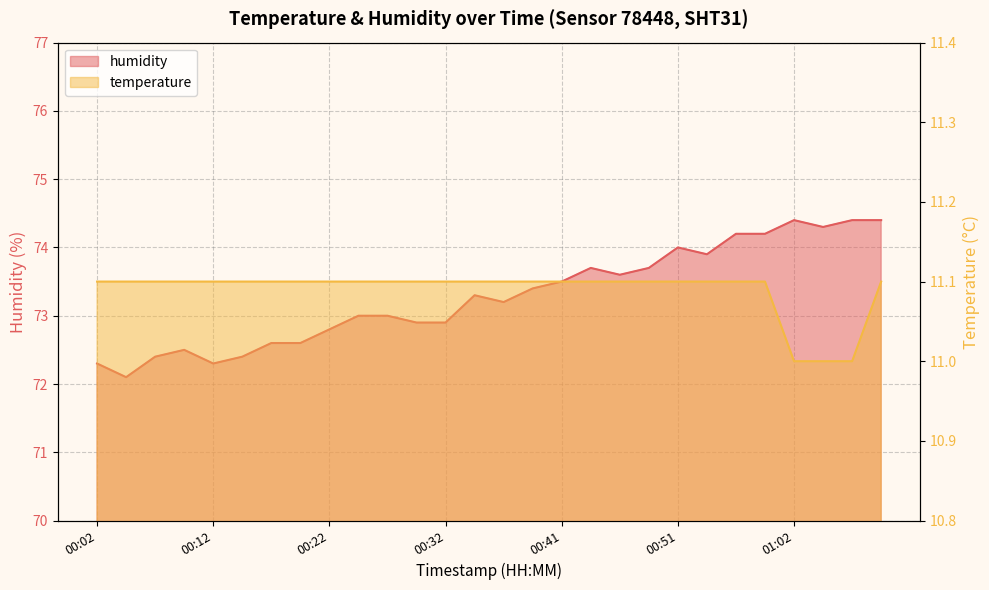

How many data points does each series have?

28